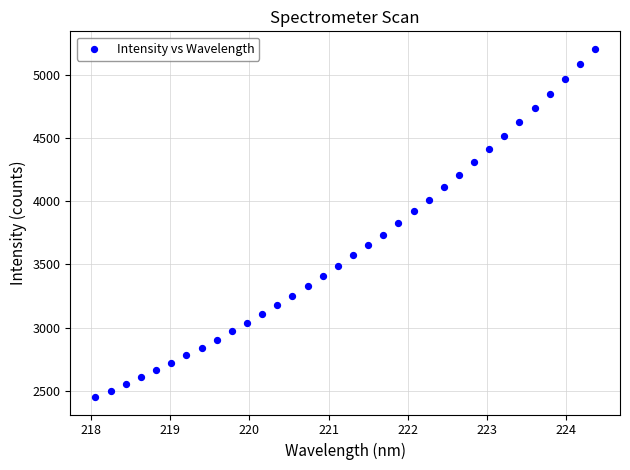

What is the range of Y values (max minus min)?

2754.9